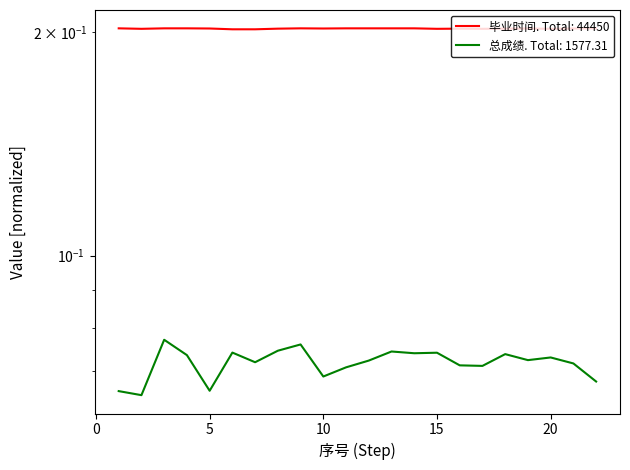

Where is the first local minimum for 总成绩?

2